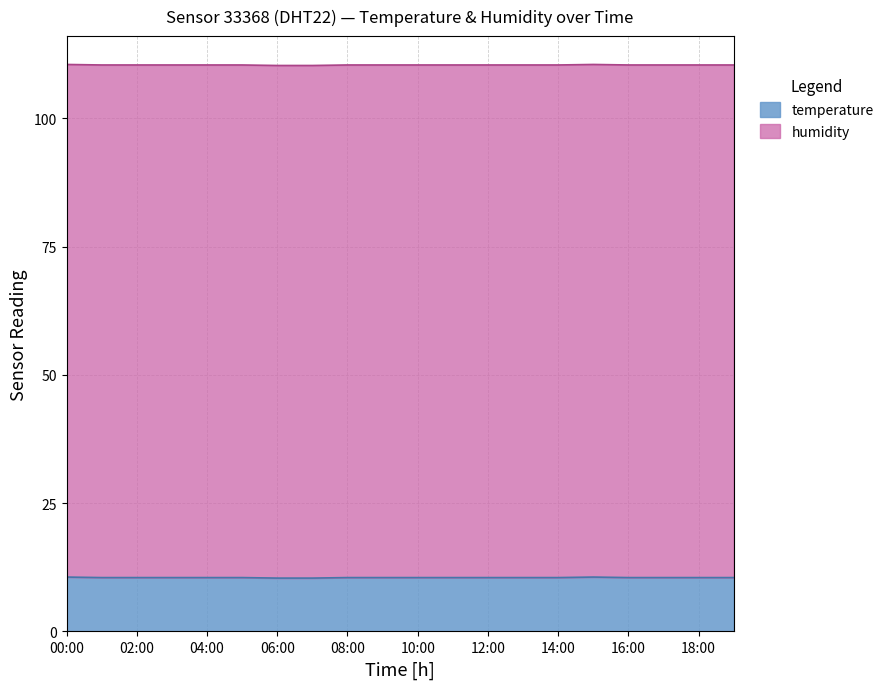

At which category does the data reach its first local peak?

15:00